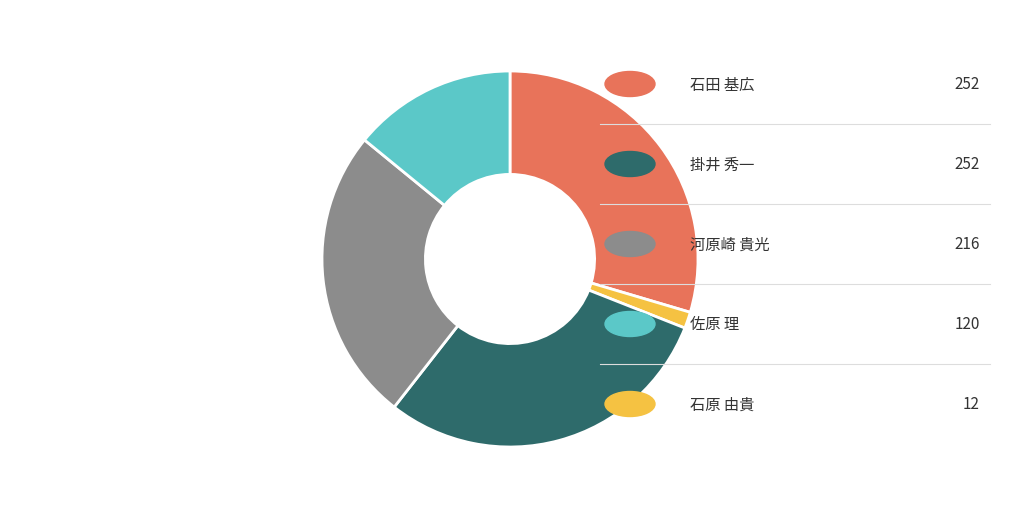

Is there a majority slice in this chart?

No